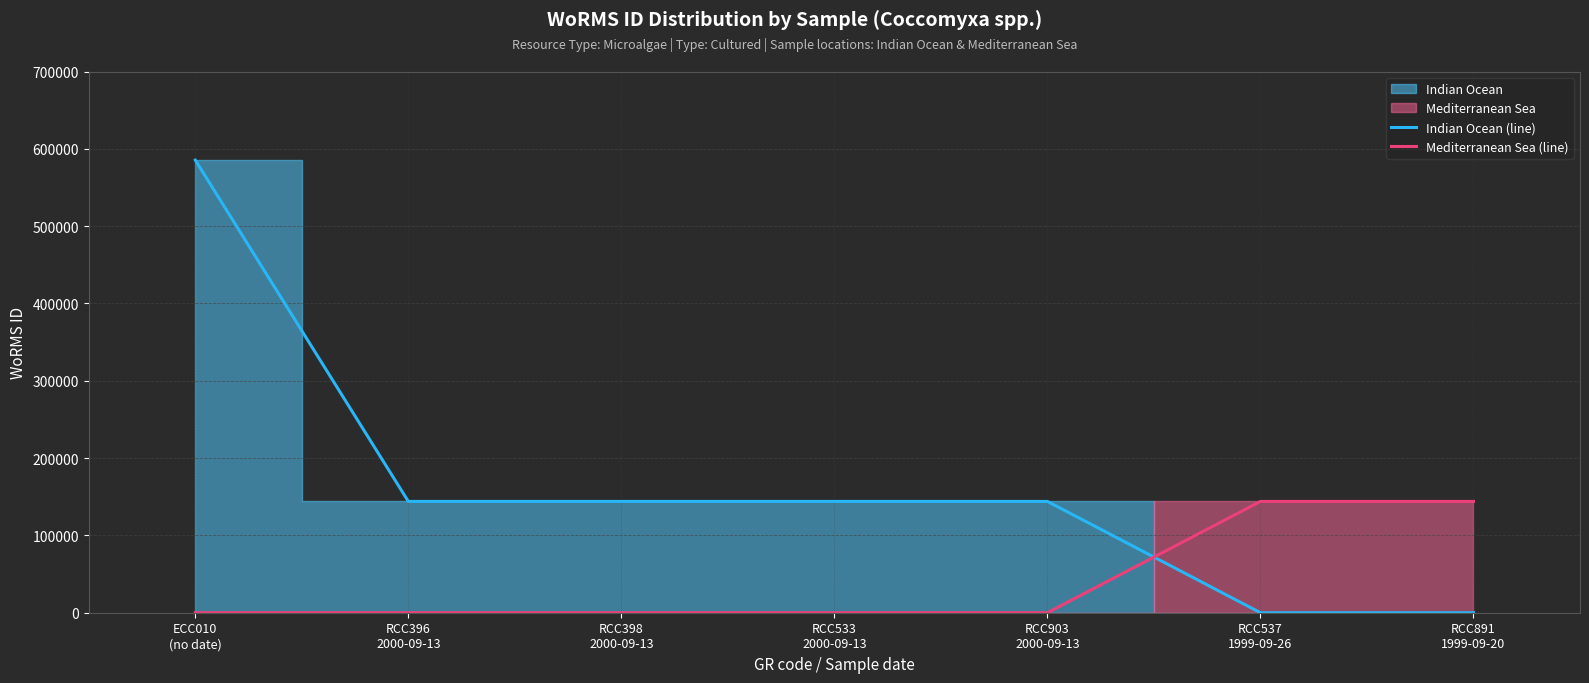

List the labels in order of Mediterranean Sea (line) value, largest first.

RCC537
1999-09-26, RCC891
1999-09-20, ECC010
(no date), RCC396
2000-09-13, RCC398
2000-09-13, RCC533
2000-09-13, RCC903
2000-09-13